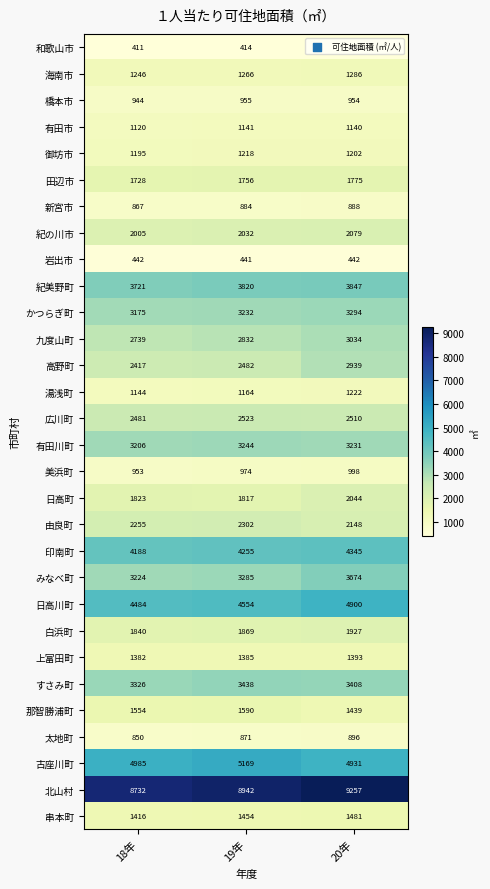

Rank the series by their maximum value, from lowest to highest.

和歌山市, 岩出市, 新宮市, 太地町, 橋本市, 美浜町, 有田市, 御坊市, 湯浅町, 海南市, 上富田町, 串本町, 那智勝浦町, 田辺市, 白浜町, 日高町, 紀の川市, 由良町, 広川町, 高野町, 九度山町, 有田川町, かつらぎ町, すさみ町, みなべ町, 紀美野町, 印南町, 日高川町, 古座川町, 北山村